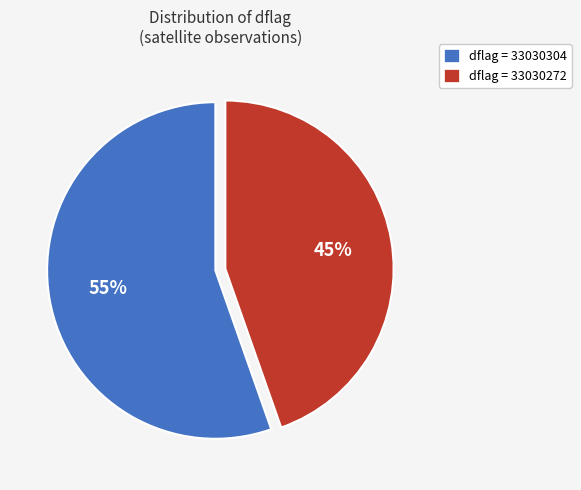

The dflag = 33030272 slice represents 45% of the pie. True or false?

True